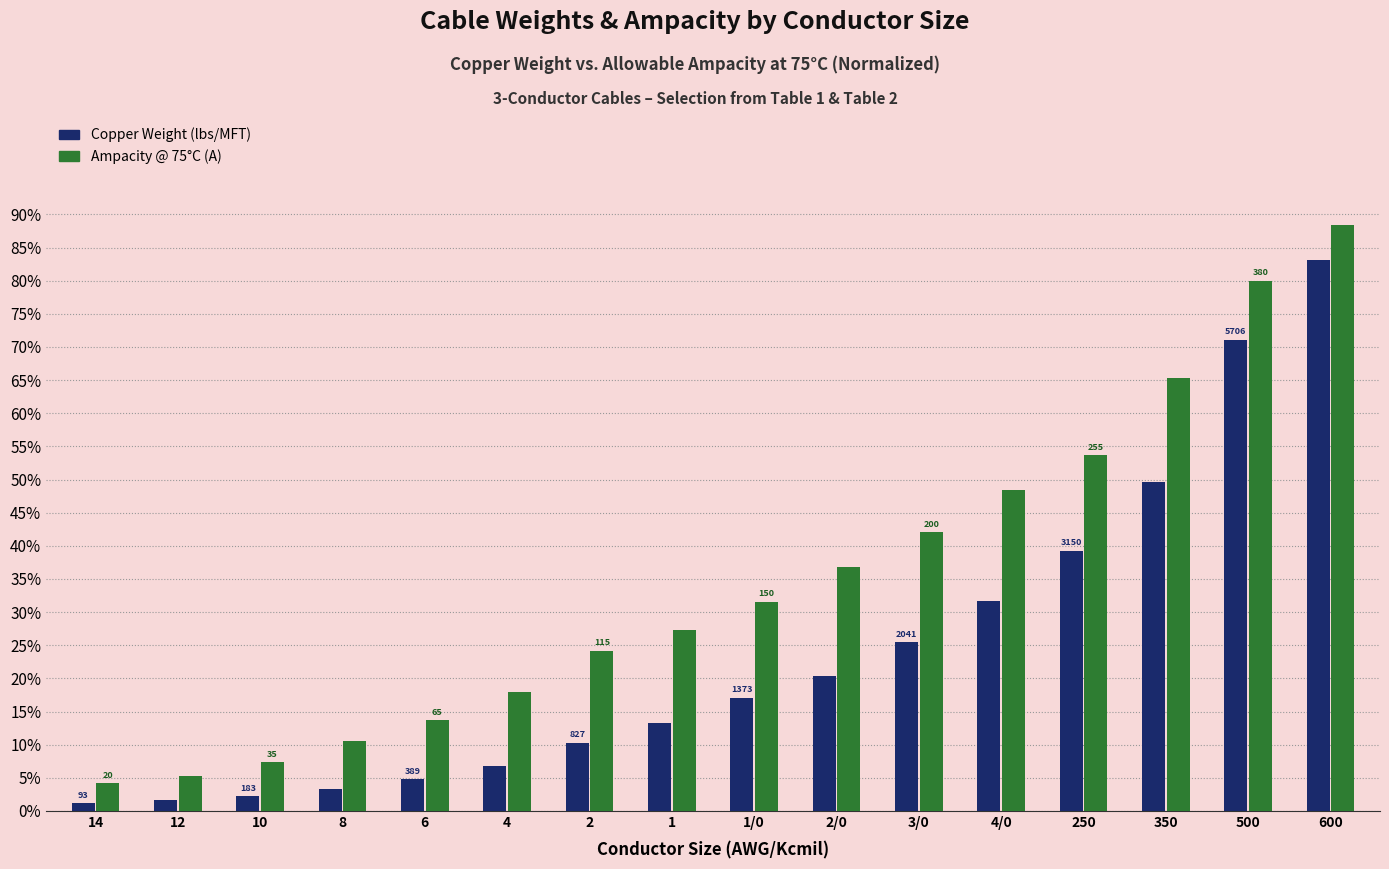

Between 8 and 500, which is larger?

500